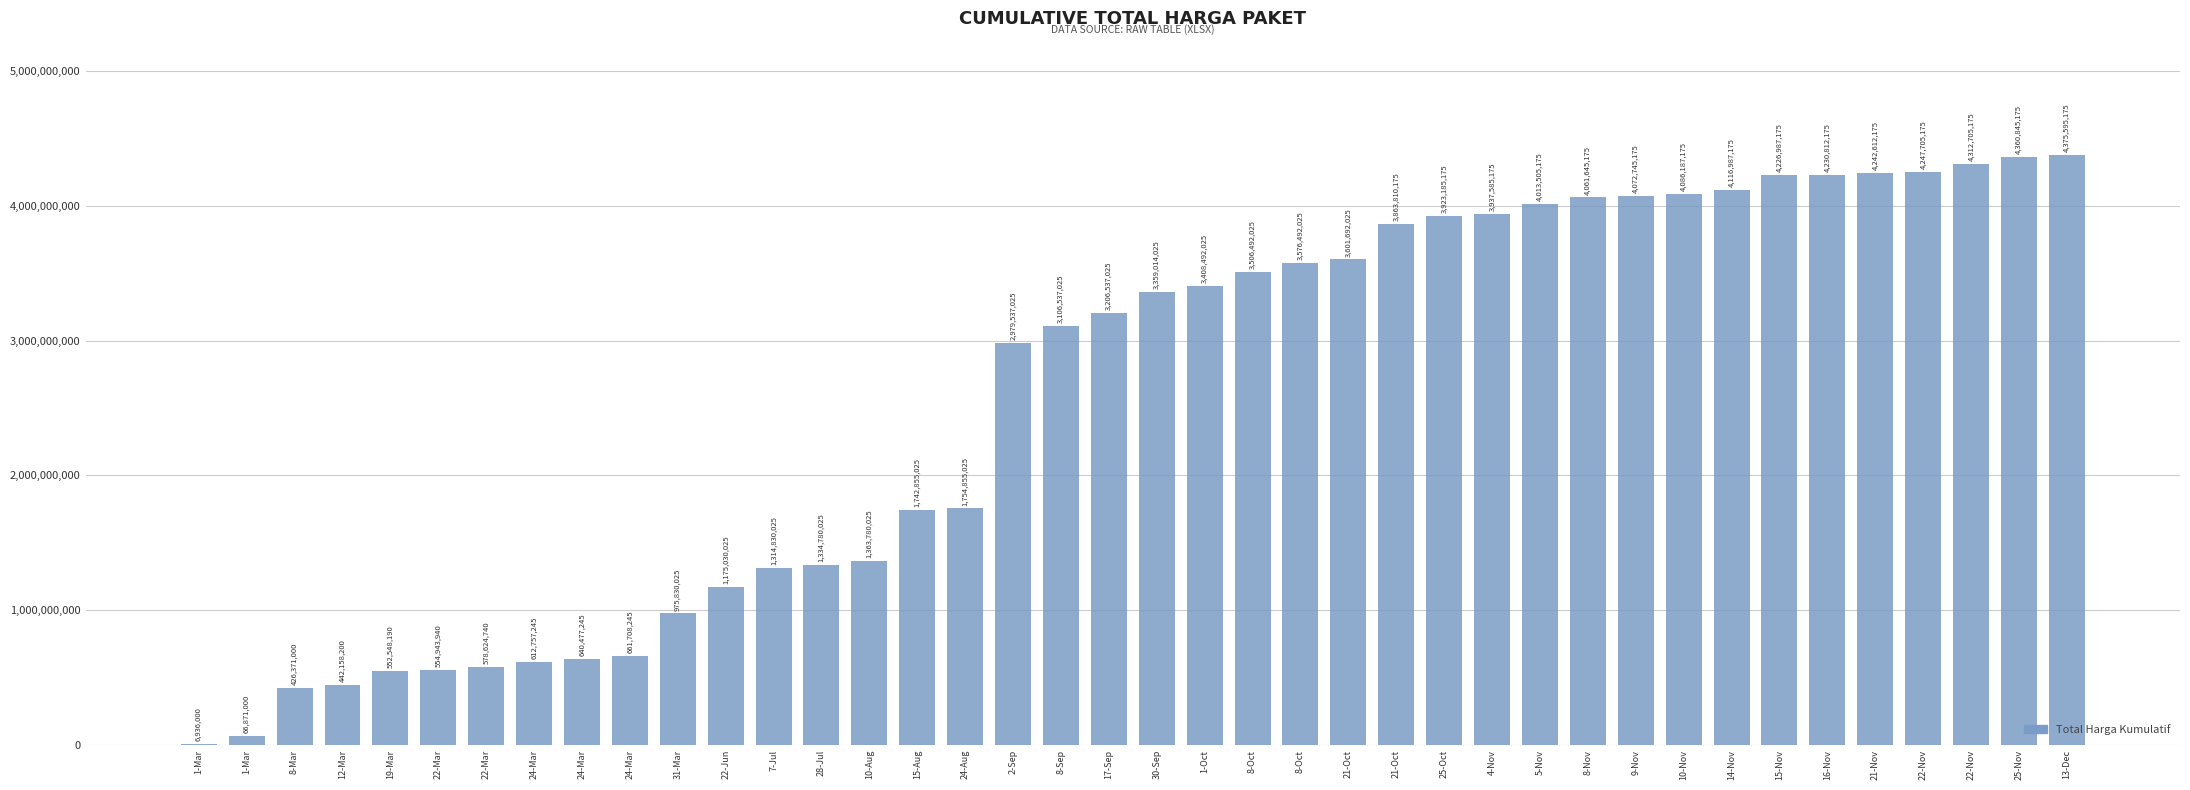

Between 25-Nov and 22-Nov, which is larger?

25-Nov